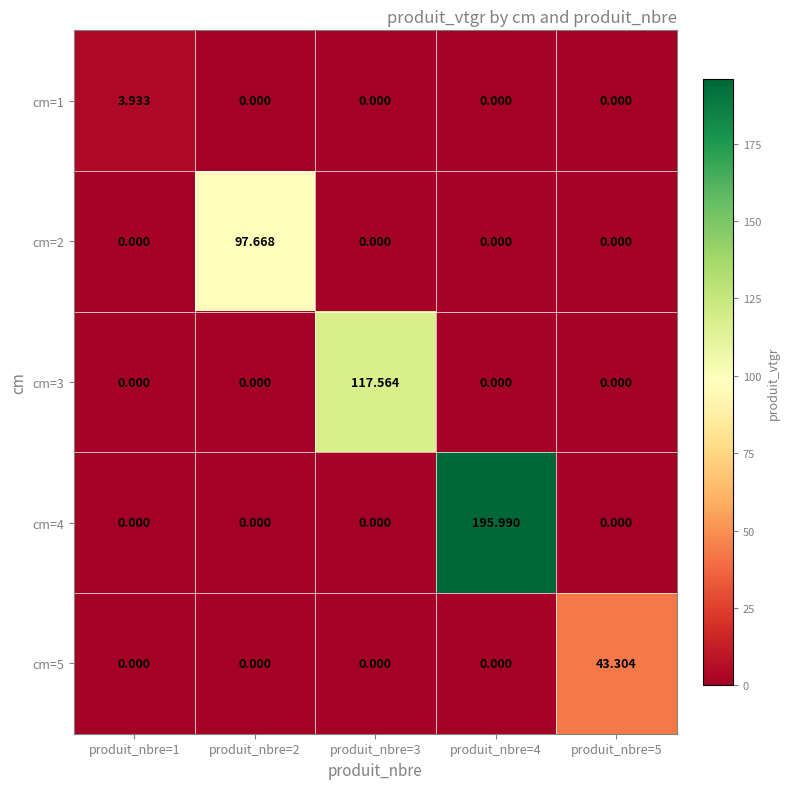

How many series are shown in this chart?

5